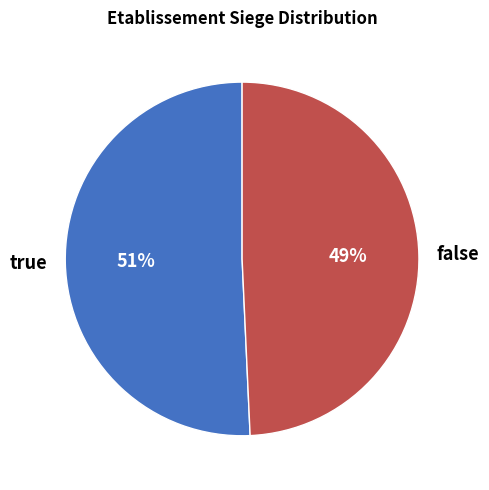

Between false and true, which is larger?

true